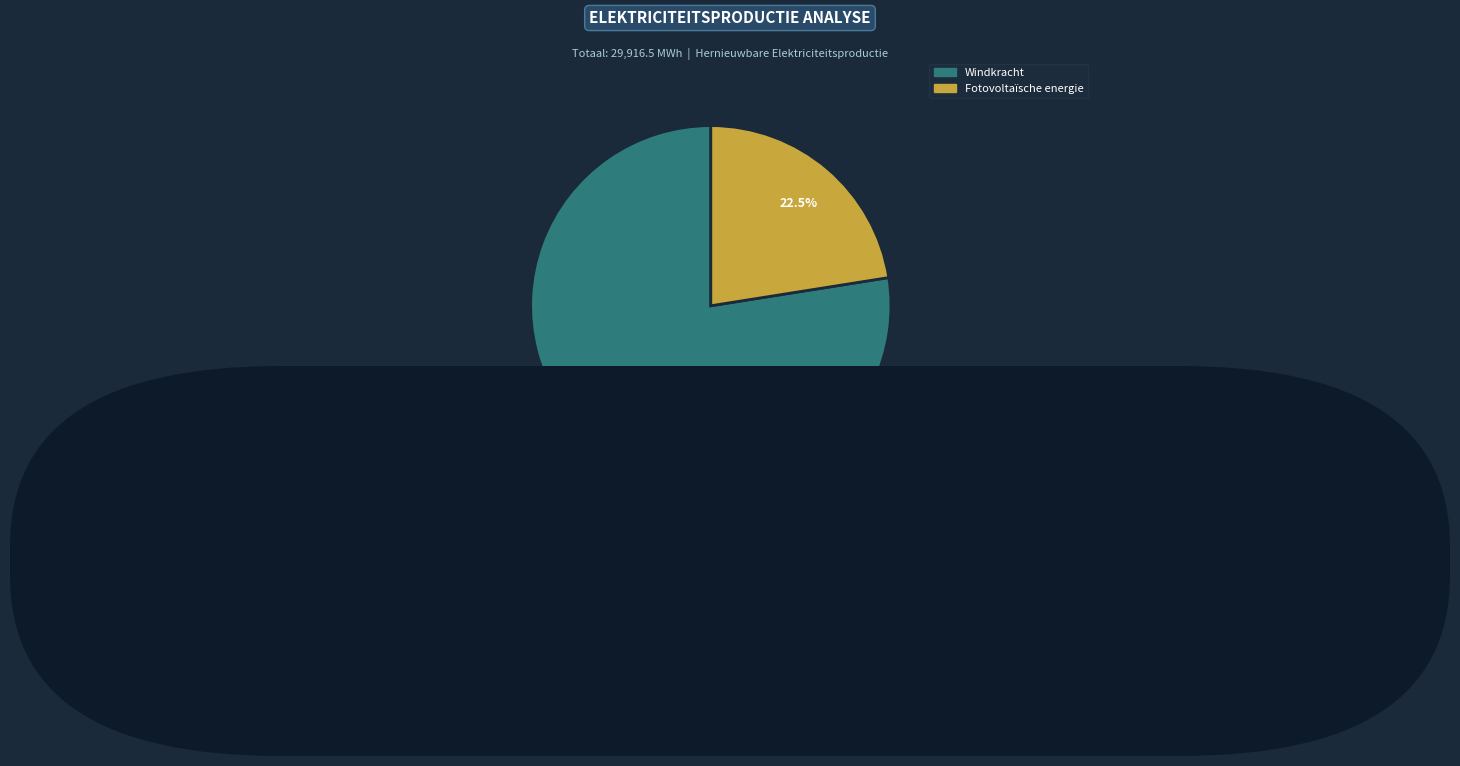

Is there a majority slice in this chart?

Yes